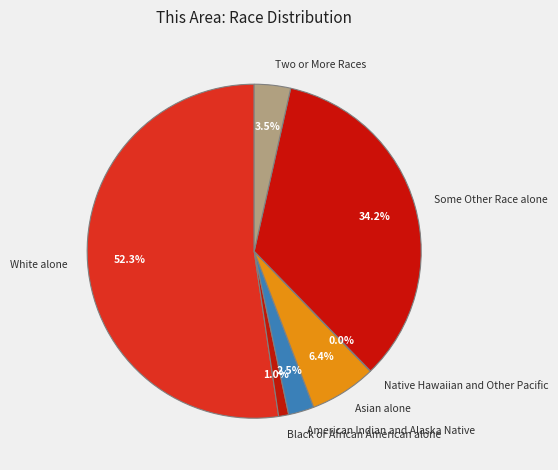

Which has a higher value, Two or More Races or American Indian and Alaska Native?

Two or More Races